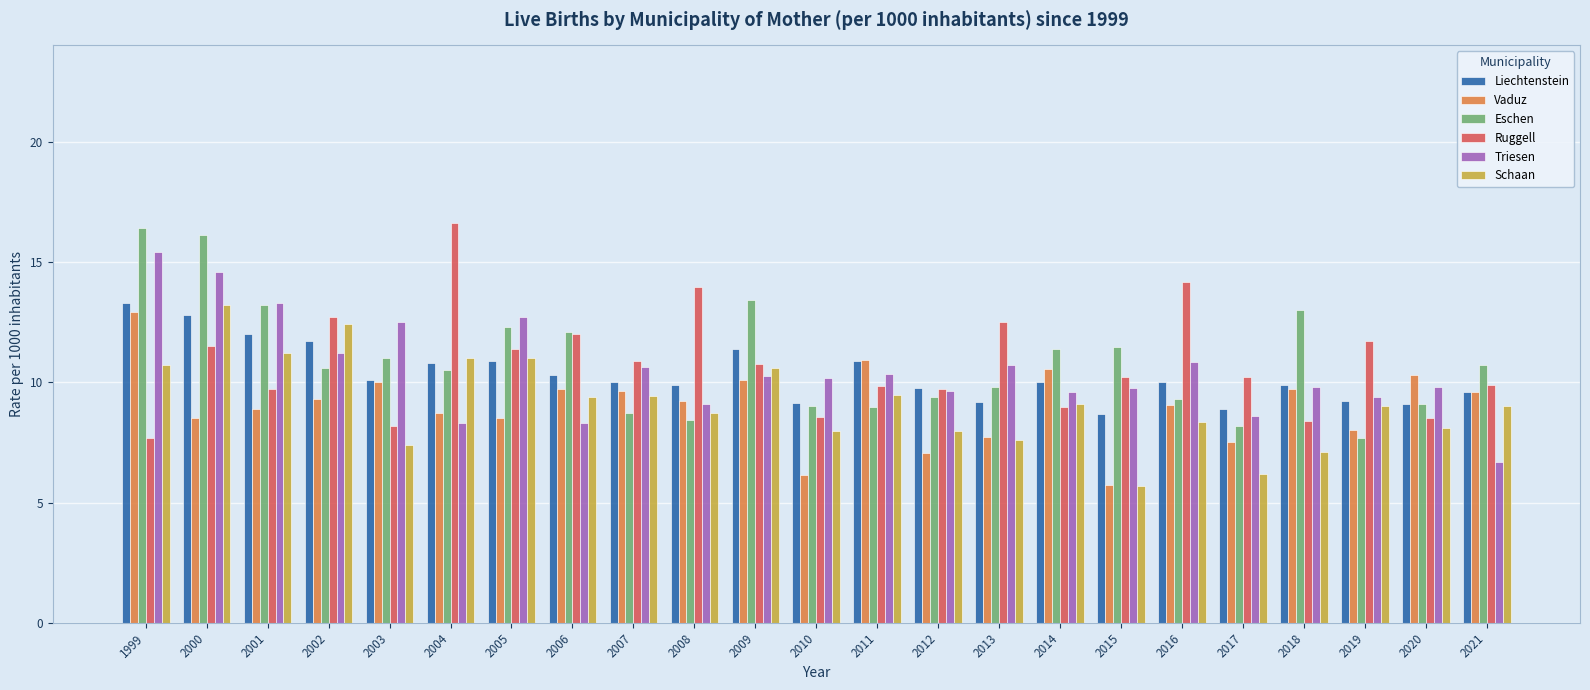

Which label corresponds to the largest value in the chart?

2004